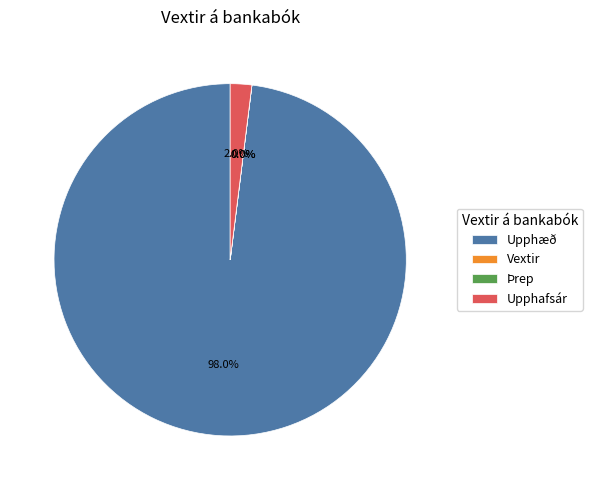

The Upphæð slice represents 98% of the pie. True or false?

True